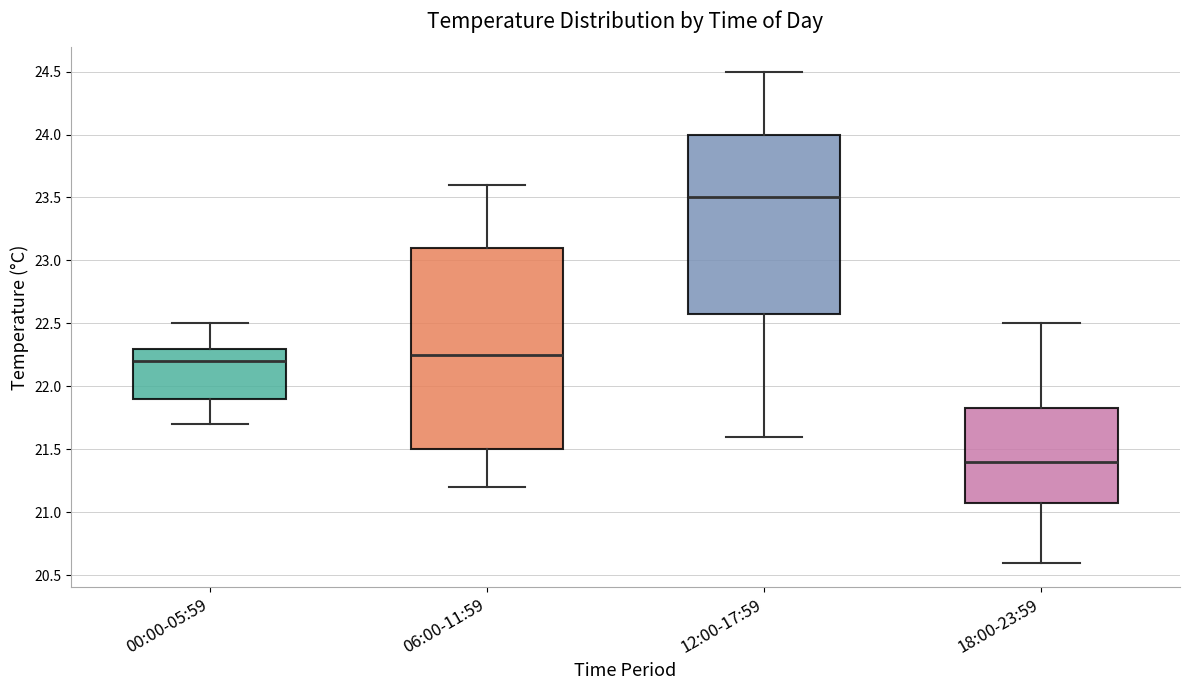

Reading left to right, read every box against the y-axis: the position of its median line, the range the box covers, and the ends of its whiskers. The values are not printed on the chart, so give them approximately, as read against the axis.

00:00-05:59: median 22.20, box 21.90 to 22.30, whiskers 21.70 to 22.50
06:00-11:59: median 22.25, box 21.50 to 23.10, whiskers 21.20 to 23.60
12:00-17:59: median 23.50, box 22.60 to 24.00, whiskers 21.60 to 24.50
18:00-23:59: median 21.40, box 21.10 to 21.85, whiskers 20.60 to 22.50